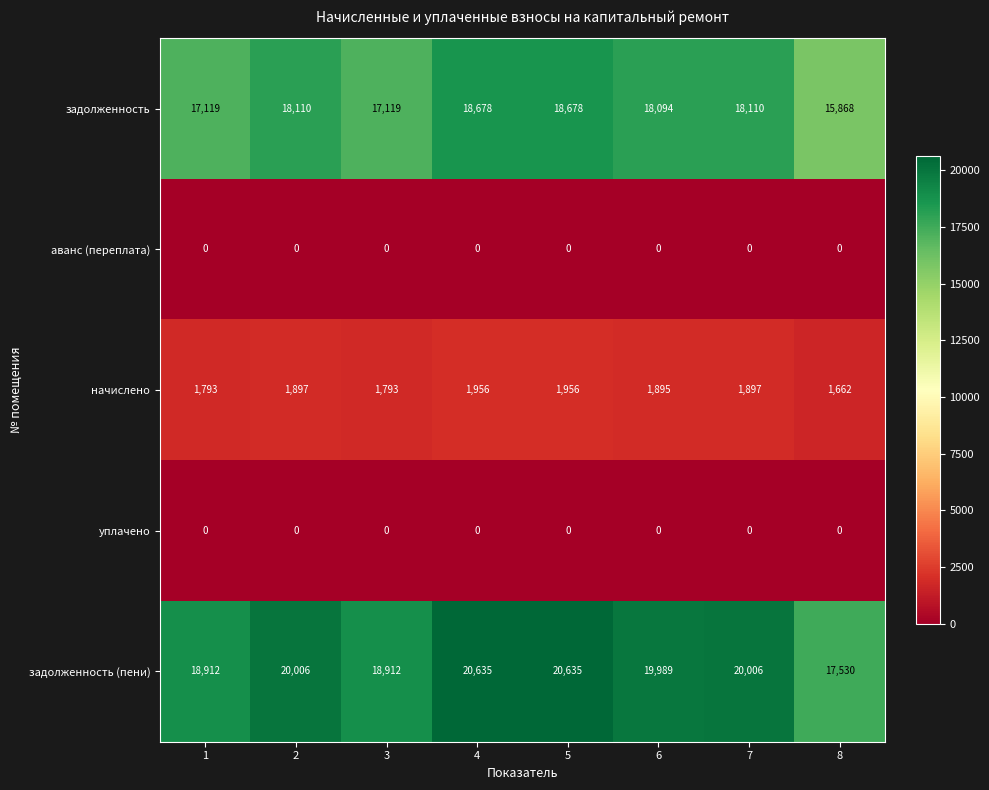

What is the total value across all series at 8?

35060